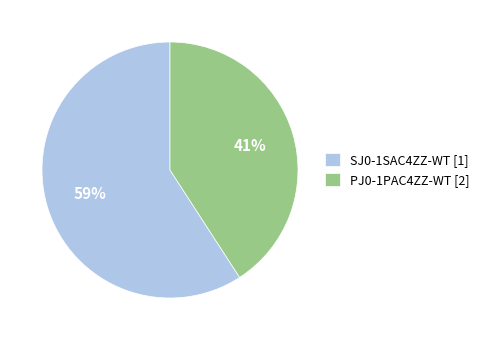

Combined, do PJ0-1PAC4ZZ-WT [2] and SJ0-1SAC4ZZ-WT [1] account for over 50%?

Yes